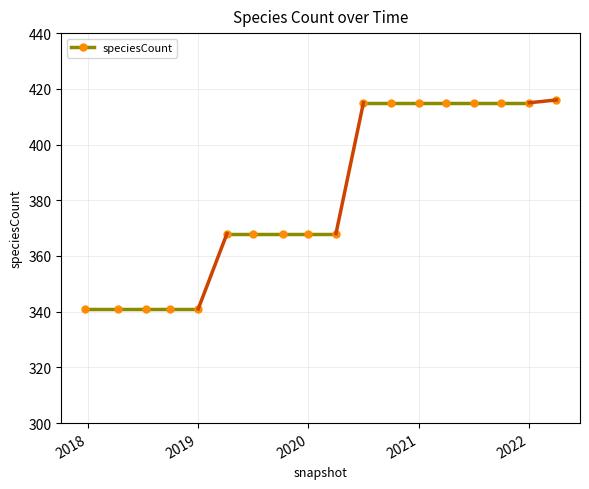

What position from the left is 2021-04-01?

14